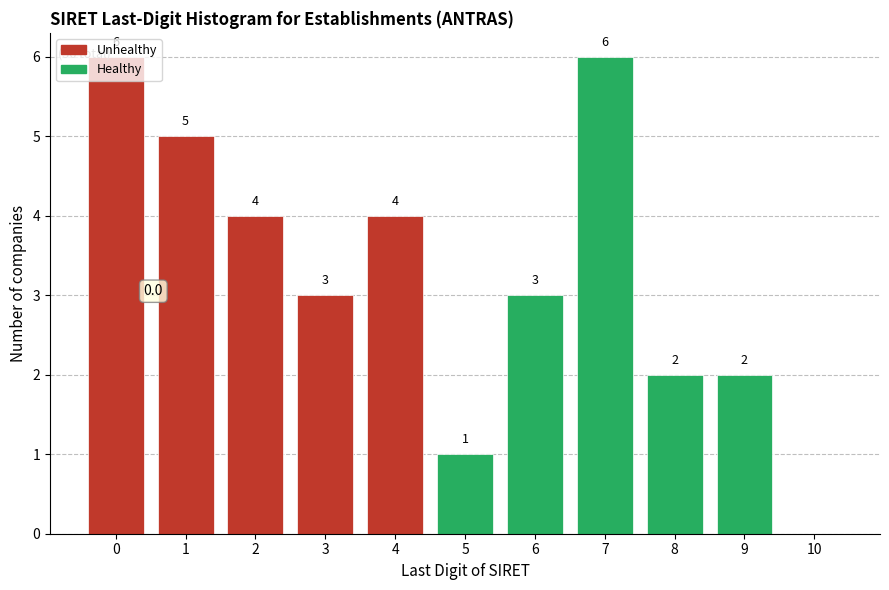

What is the maximum value shown in the chart?

6